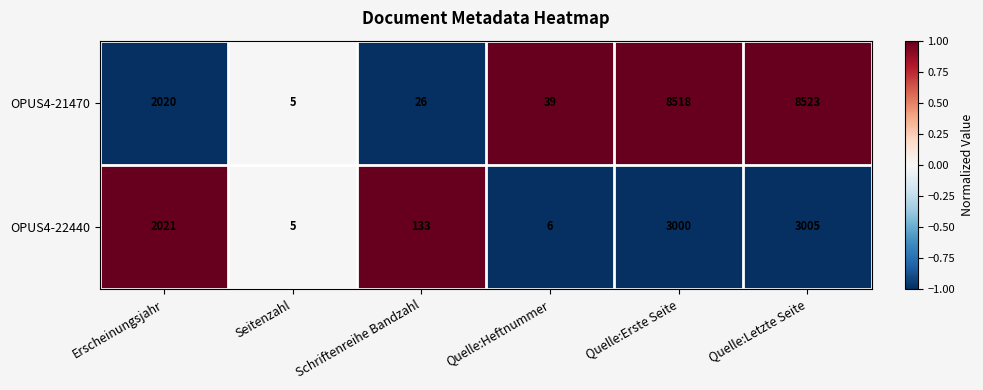

What is the total value across all series at Quelle:Letzte Seite?

11528